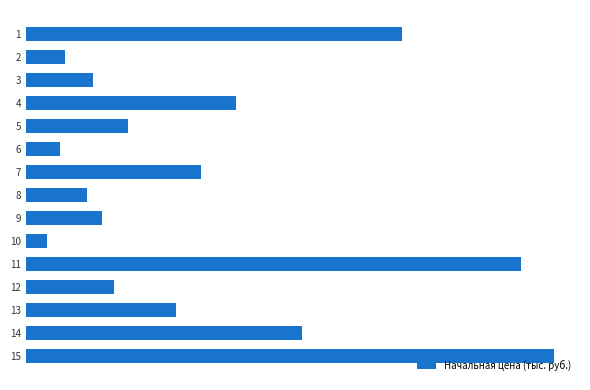

List the labels in order of value, smallest first.

10, 6, 2, 8, 3, 9, 12, 5, 13, 7, 4, 14, 1, 11, 15